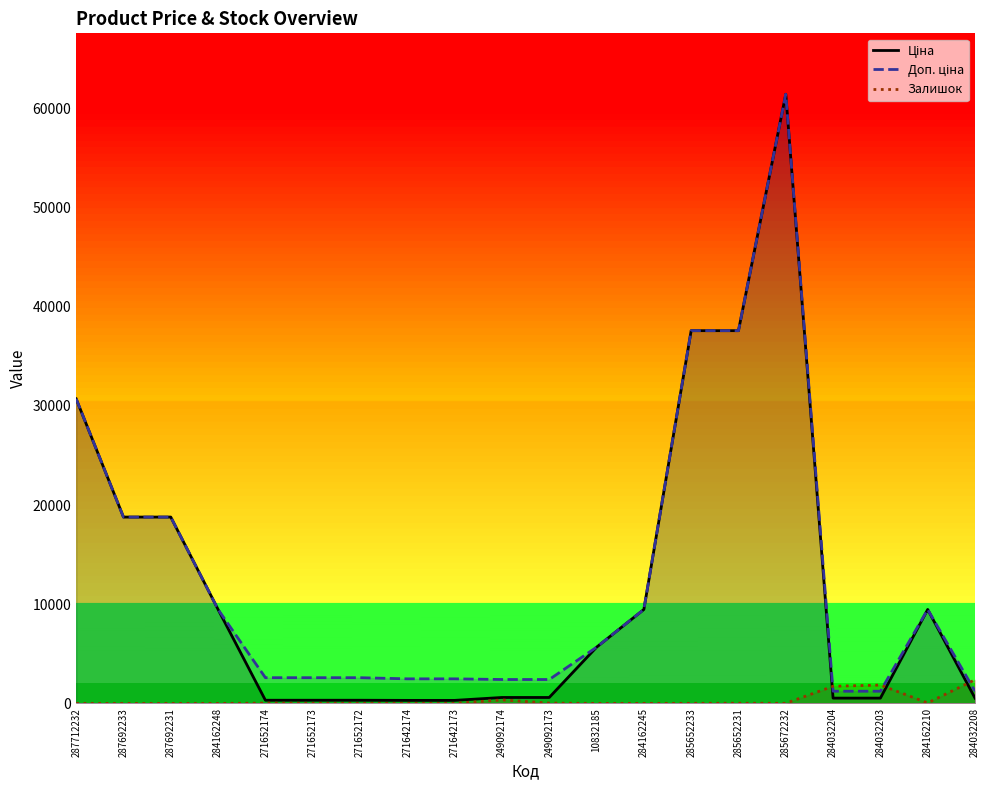

Which category has the lowest value across all series?

287712232